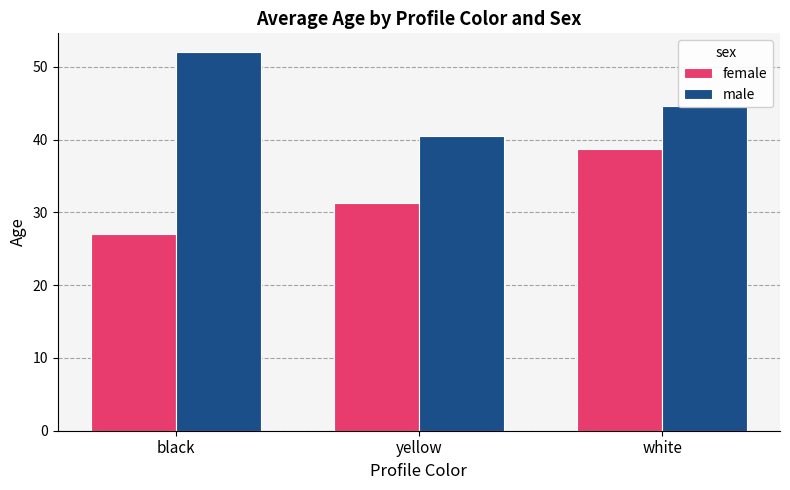

Between black and yellow, which series saw the biggest shift?

male